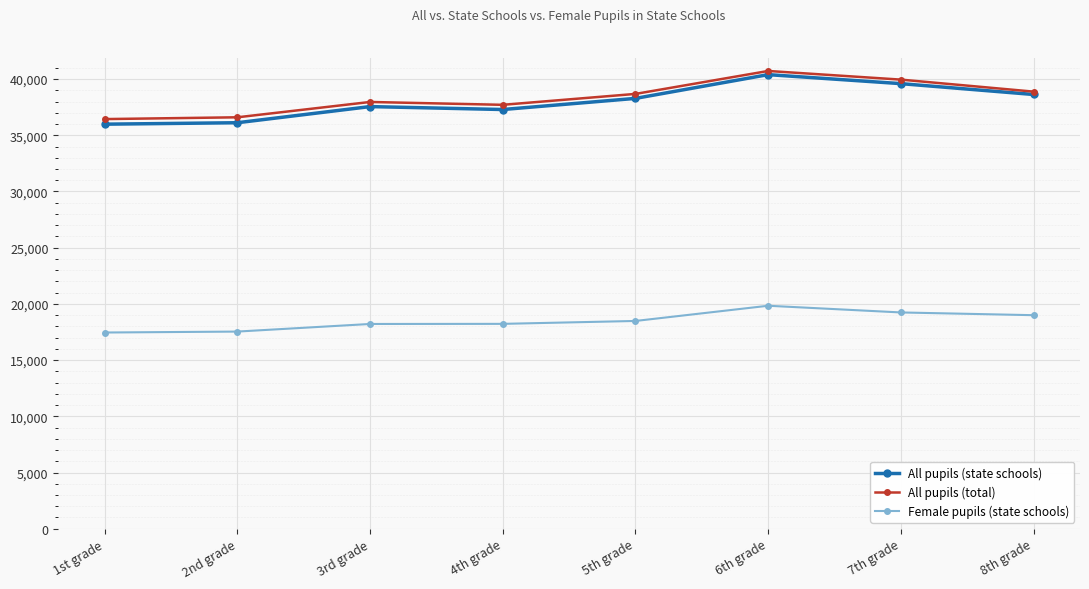

True or false: Female pupils (state schools) has more than 0 points higher than both neighbors.

True